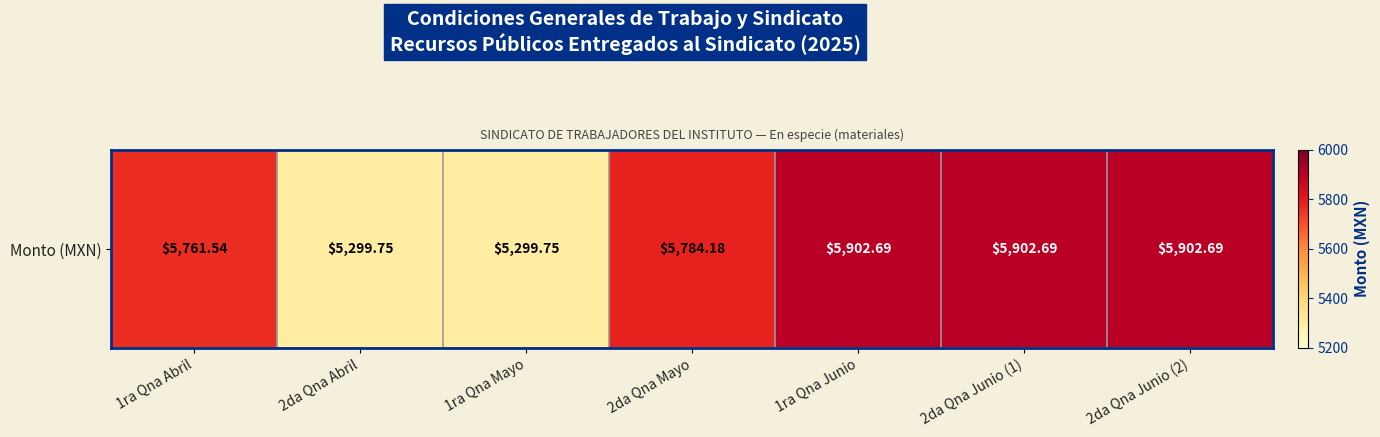

What is the maximum value shown in the chart?

5902.7